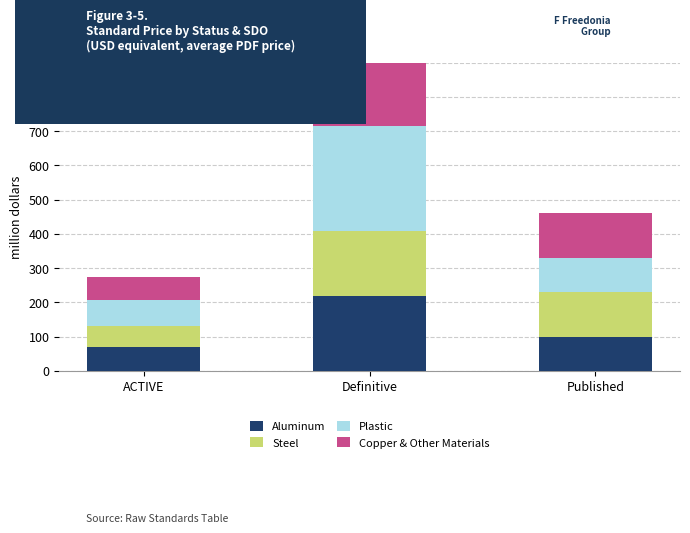

What is the spread (max minus min) of values at Published?

34